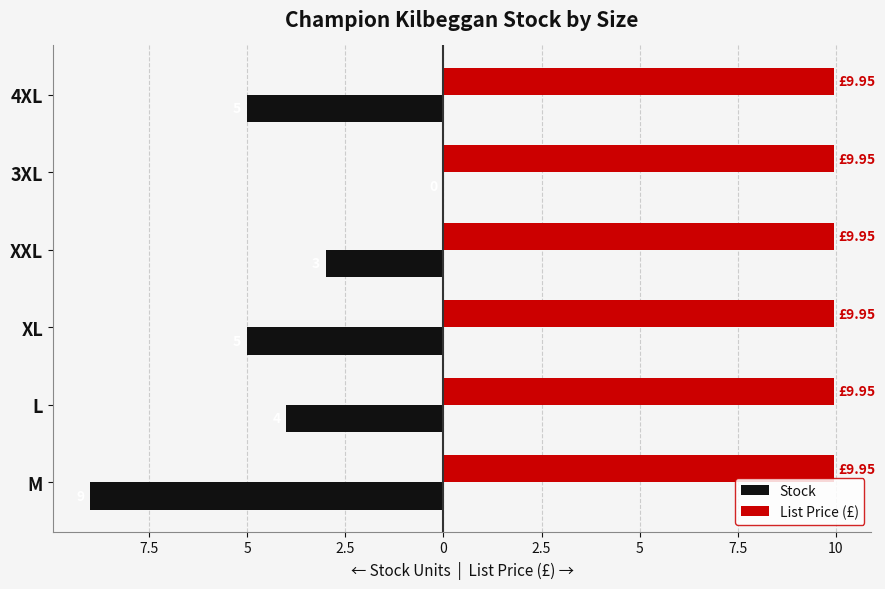

What are all the series names shown in the legend?

Stock, List Price (£)